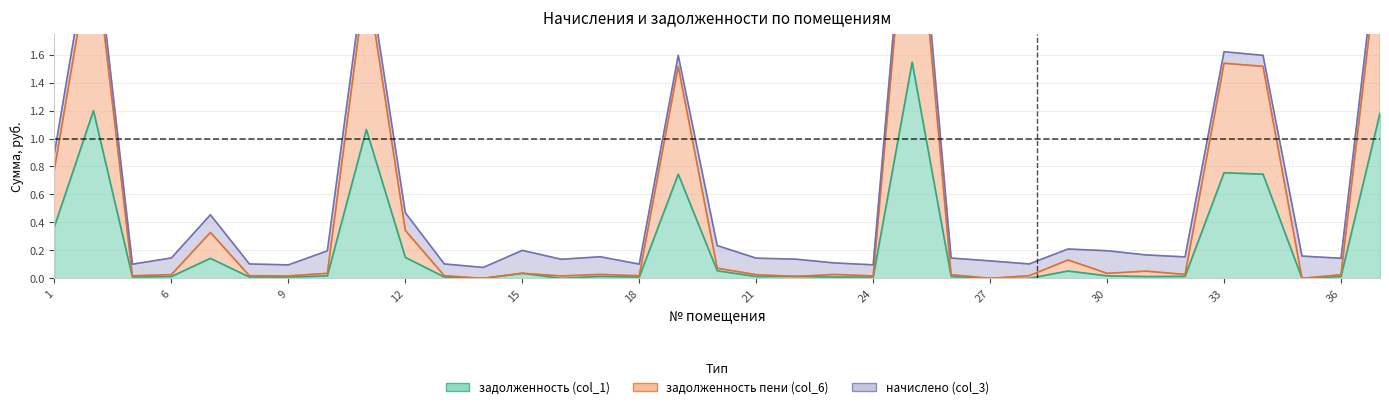

At which category does задолженность (col_1) reach its first local peak?

2